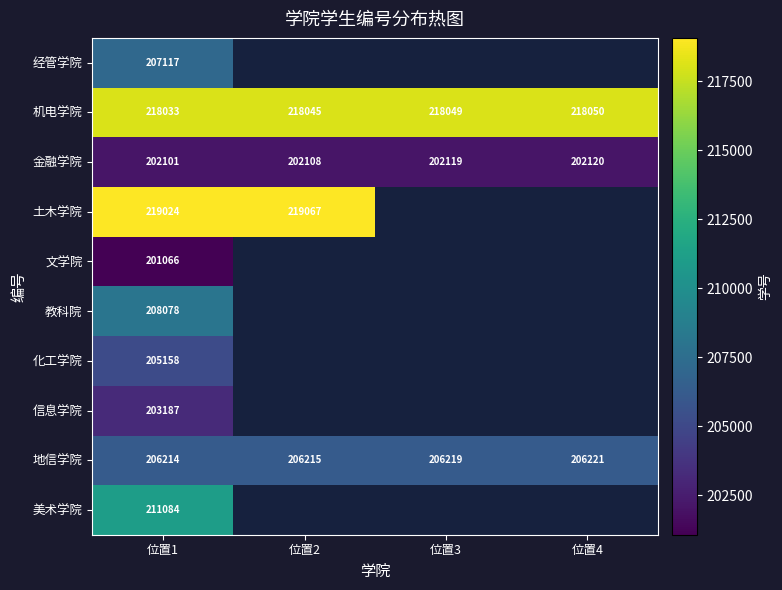

What is the total value across all series at 位置1?

2081062